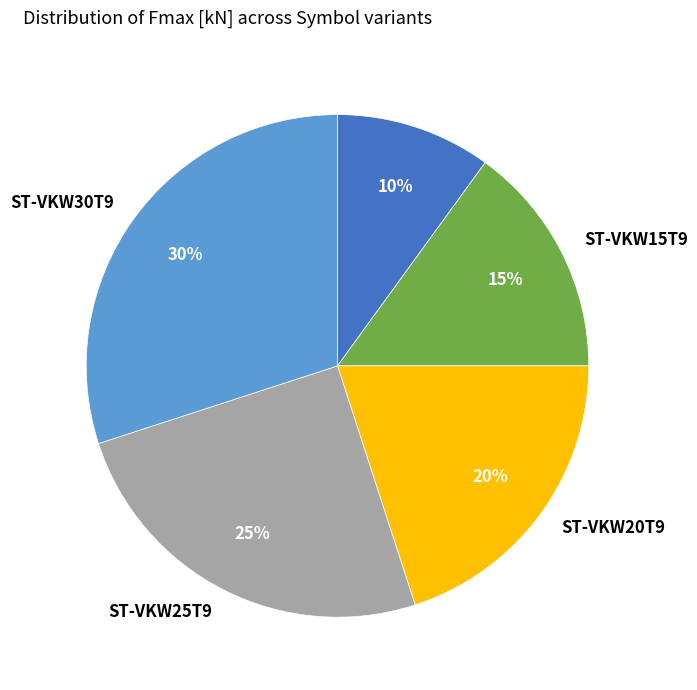

Combined, do ST-VKW15T9 and ST-VKW30T9 account for over 50%?

No